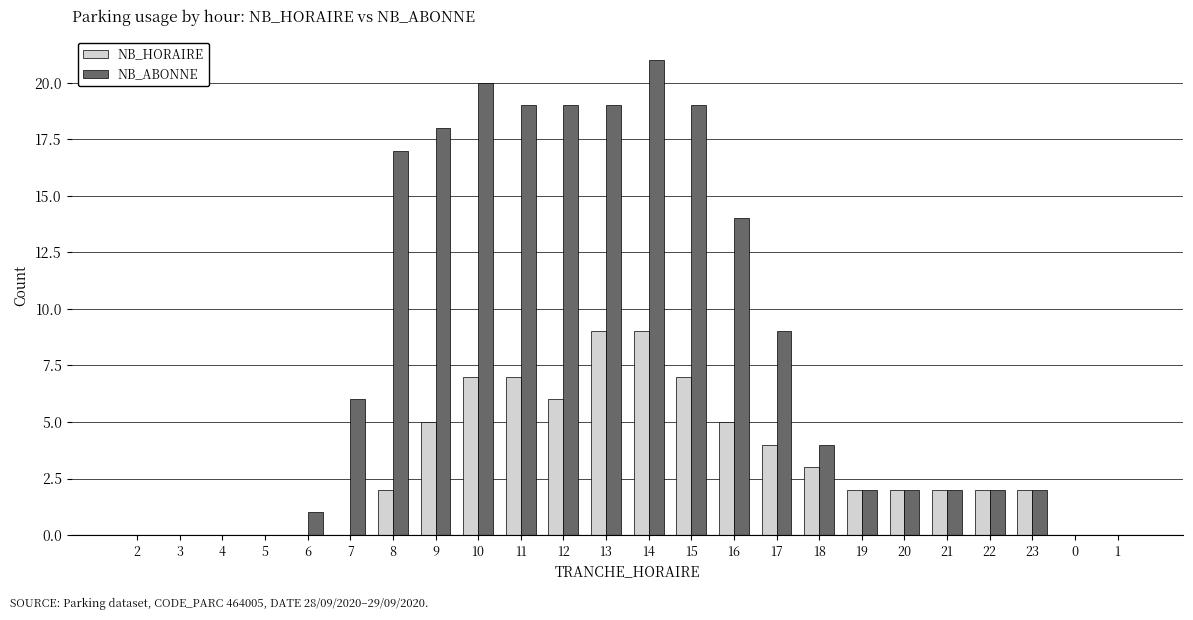

Is the value of NB_HORAIRE at 0 greater than the value of NB_ABONNE at 15?

No